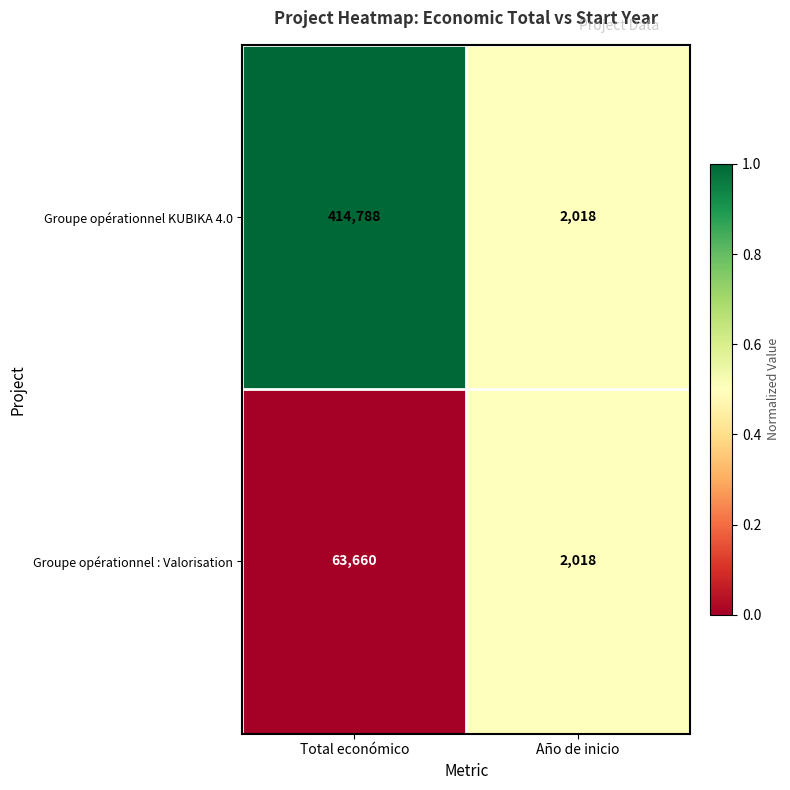

How many data points does each series have?

2